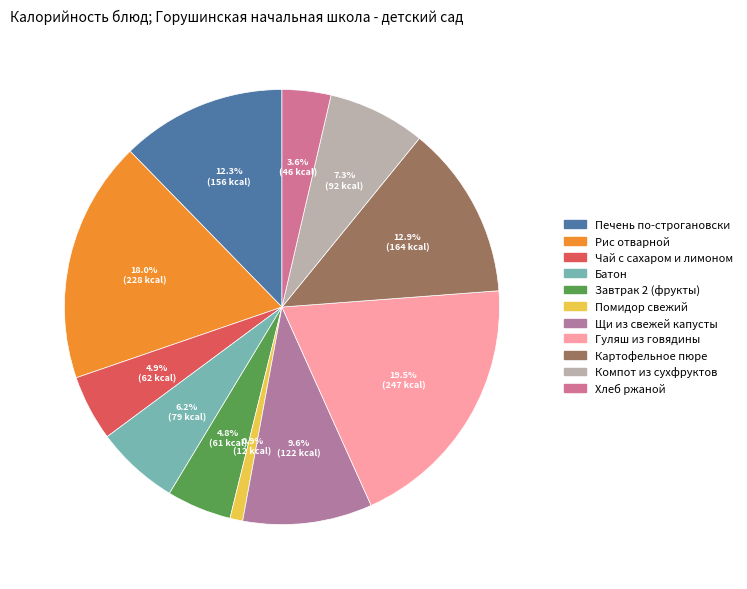

Combined, what portion of the pie is Картофельное пюре and Щи из свежей капусты?

22.5%